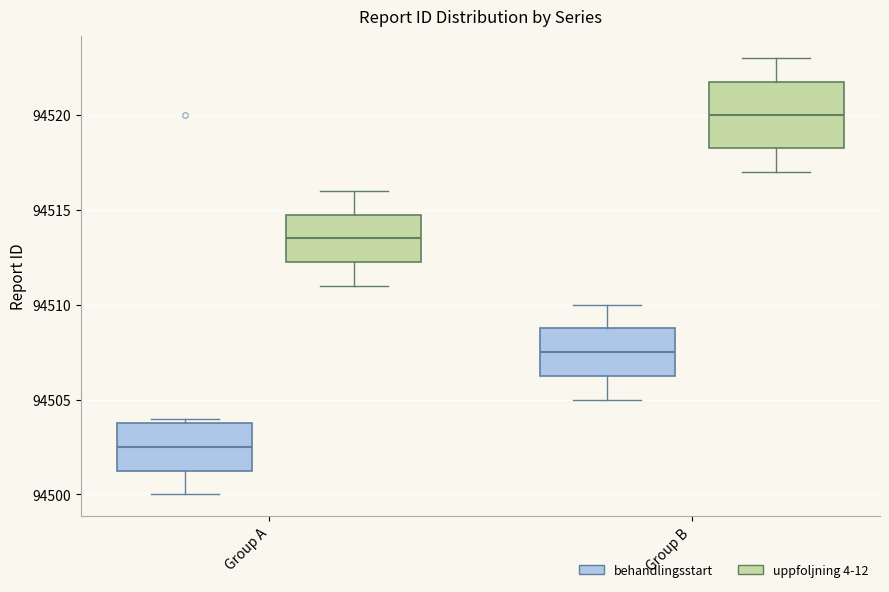

Which box is the tallest, from its lower edge to its upper edge?

Group B (uppfoljning 4-12)